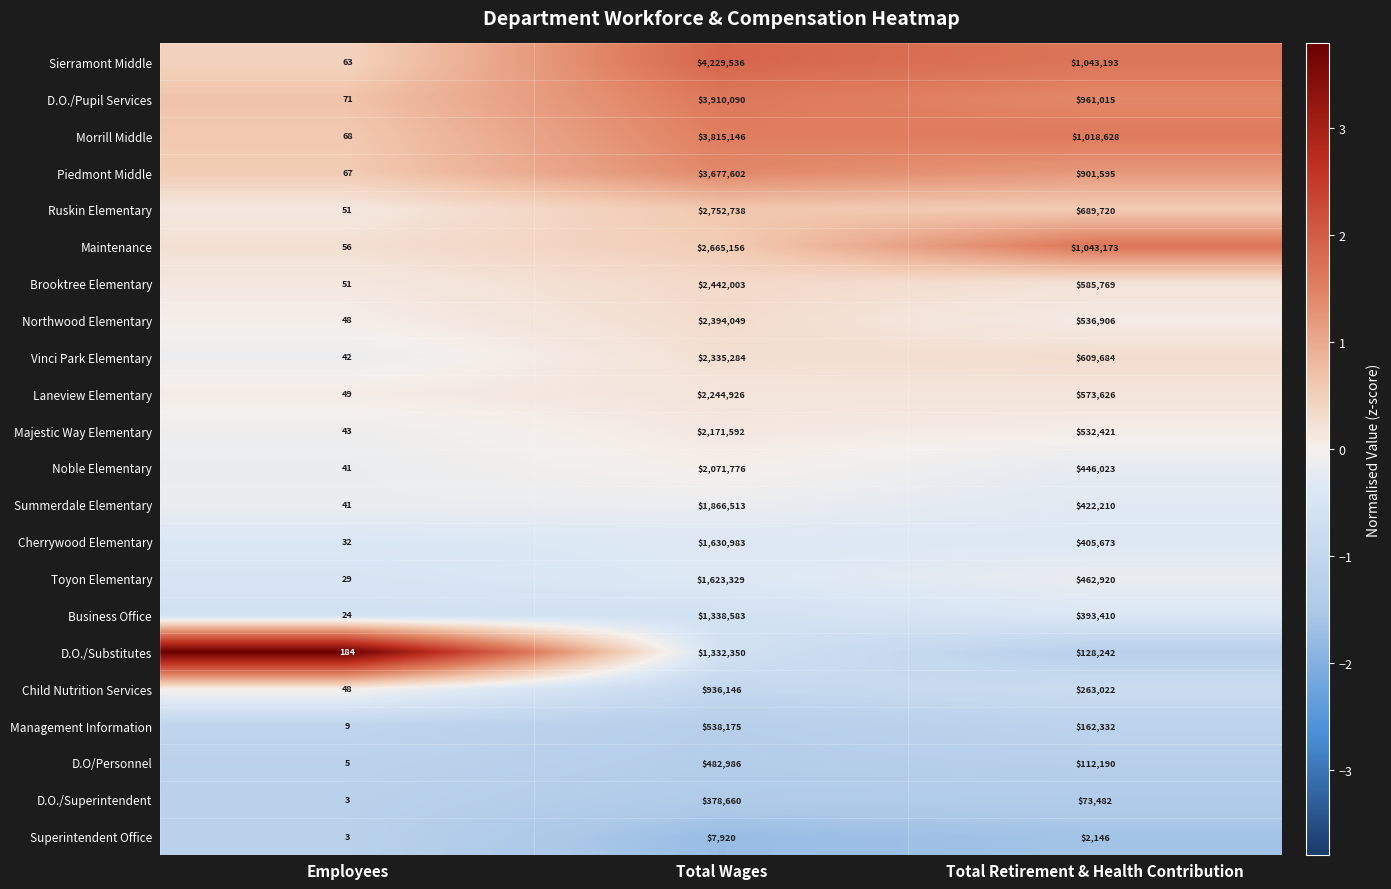

At which category does the chart reach its minimum across all series?

Employees